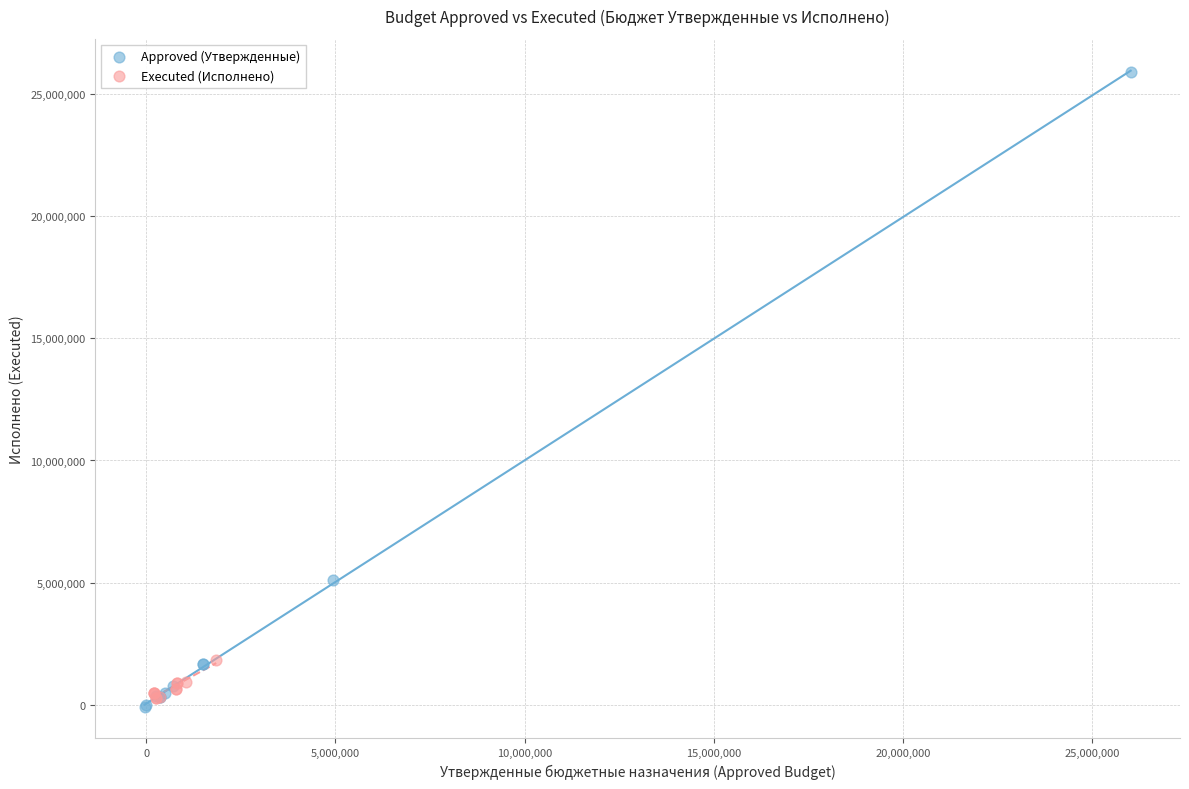

Which series reaches the maximum Y coordinate?

Approved (Утвержденные)